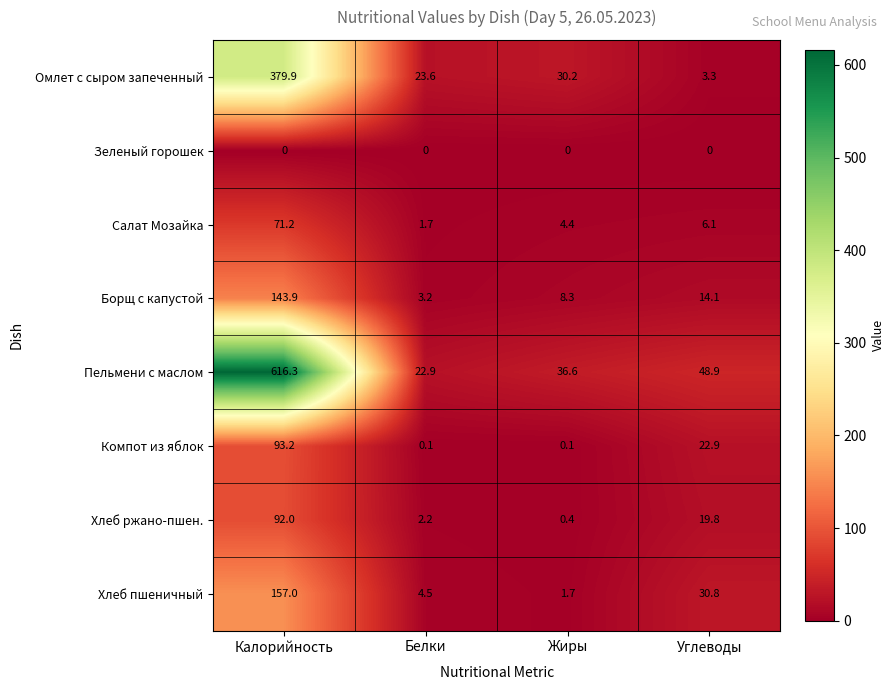

At which category is the sum across all series the highest?

Калорийность